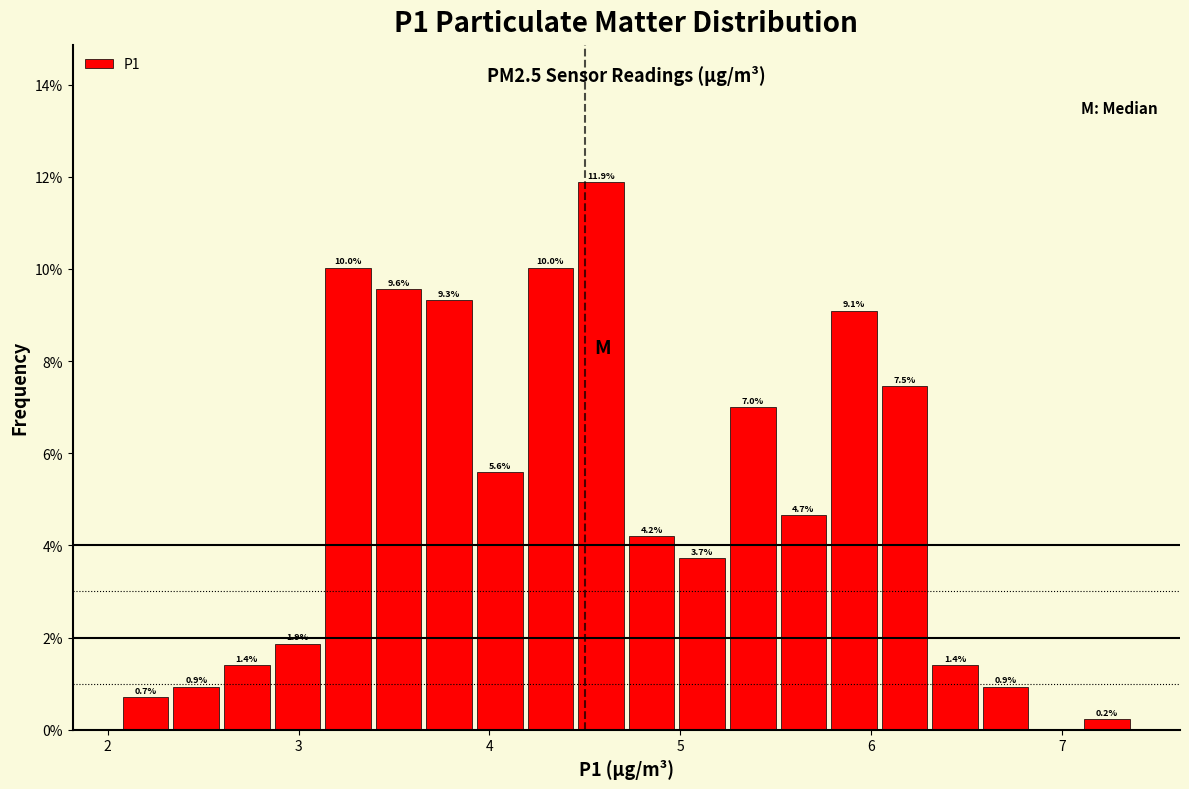

Read against the x-axis, roughly where is the centre of the tallest bar?

4.6